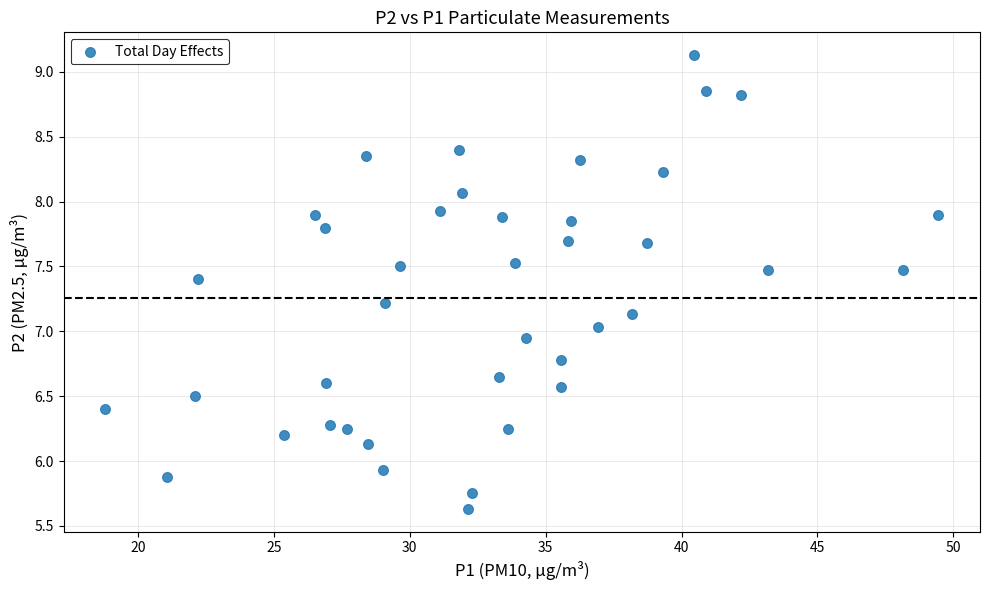

What is the range of Y values (max minus min)?

3.5